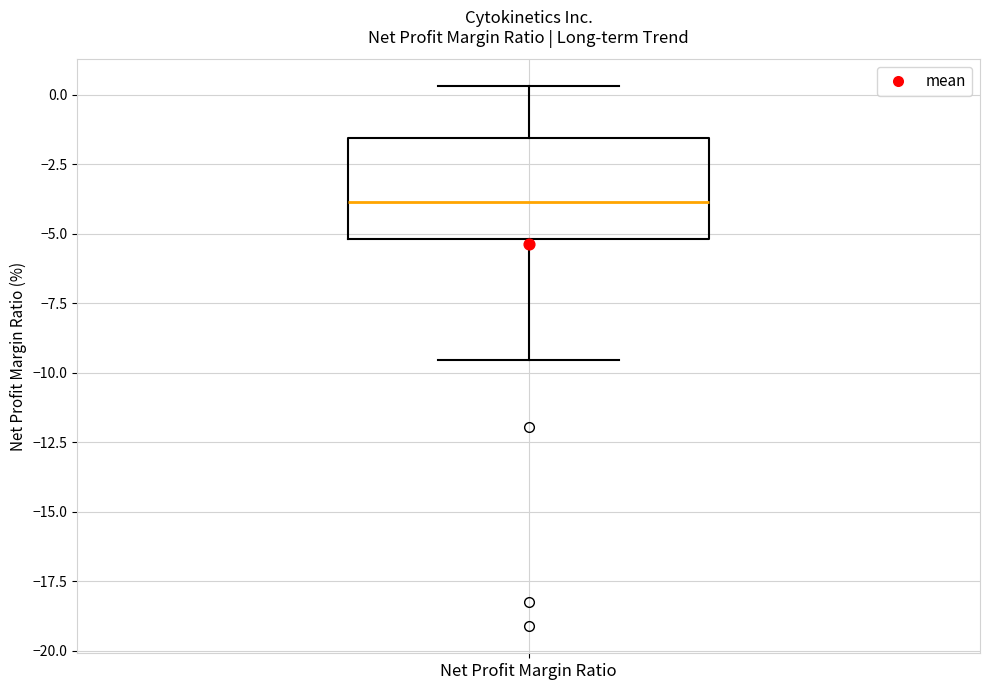

Read this box plot against the y-axis: the position of the median line, the range covered by the box, and the ends of both whiskers. The values are not printed on the chart, so give them approximately, as read against the axis.

median -4.0, box -5.0 to -1.5, whiskers -9.5 to 0.5